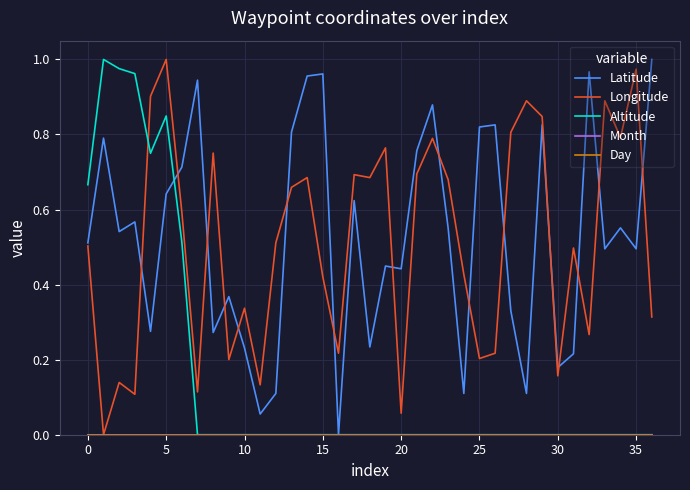

Does the chart have visible grid lines?

Yes